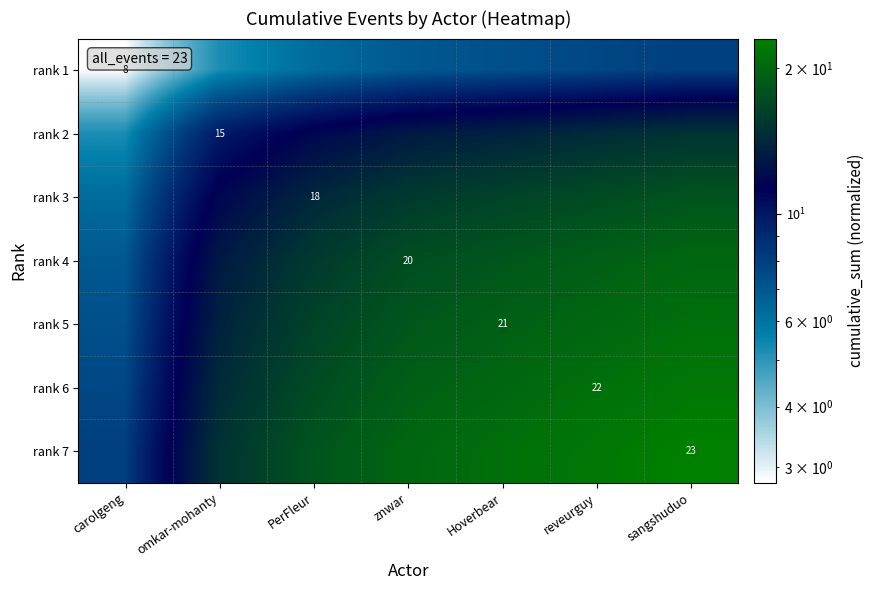

Is the value of rank 6 at reveurguy greater than the value of rank 3 at PerFleur?

Yes